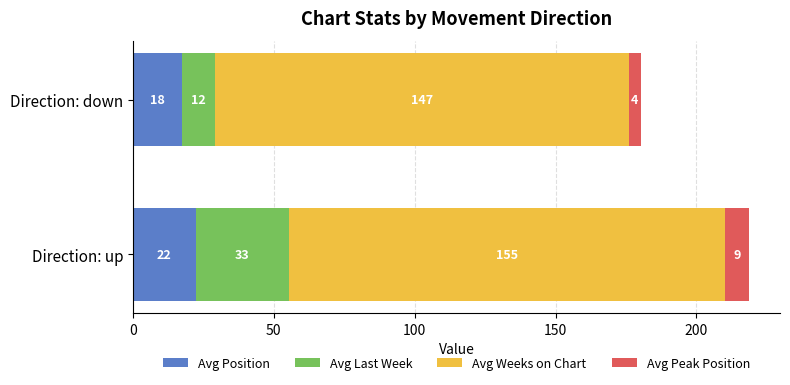

What are all the series names shown in the legend?

Avg Position, Avg Last Week, Avg Weeks on Chart, Avg Peak Position